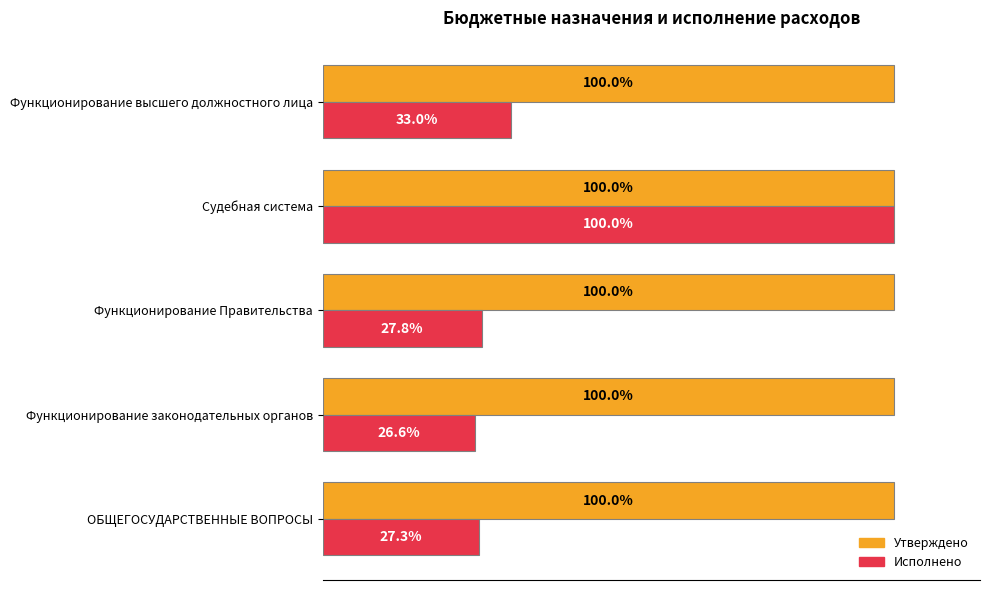

At which category is the sum across all series the highest?

Судебная система